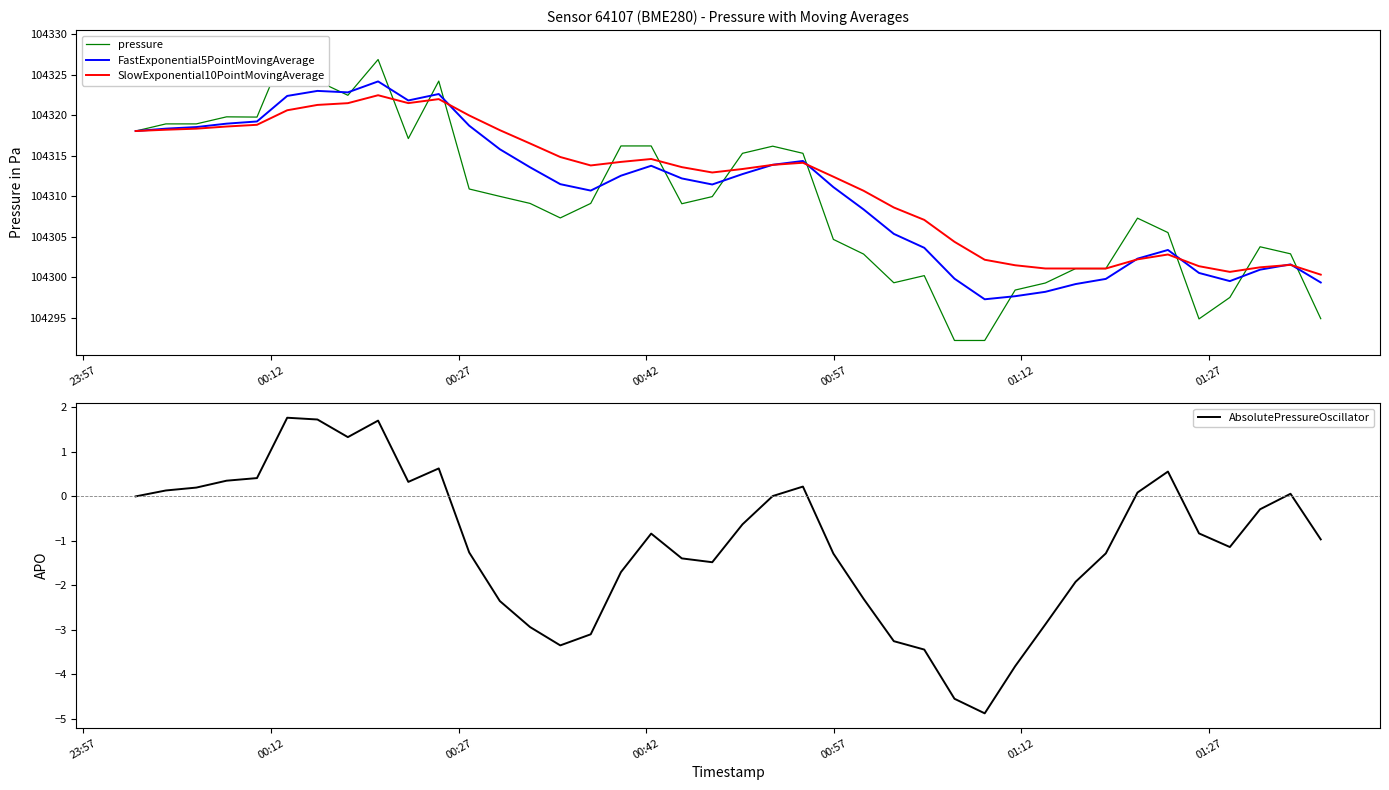

In AbsolutePressureOscillator, how many points are higher than both neighbors (excluding endpoints)?

7